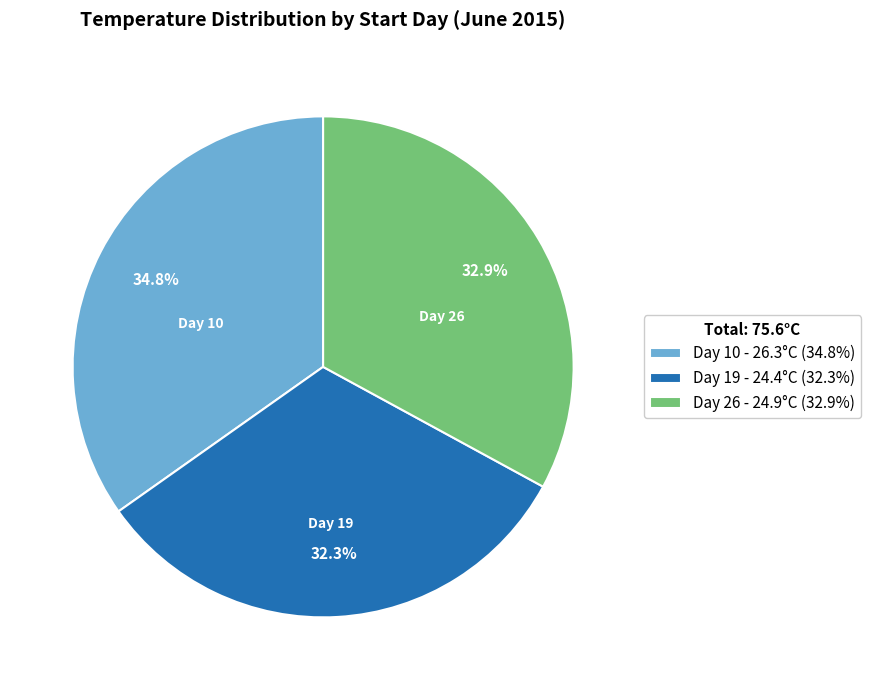

Do Day 19 - 24.4°C (32.3%) and Day 10 - 26.3°C (34.8%) together represent more than half of the pie?

Yes